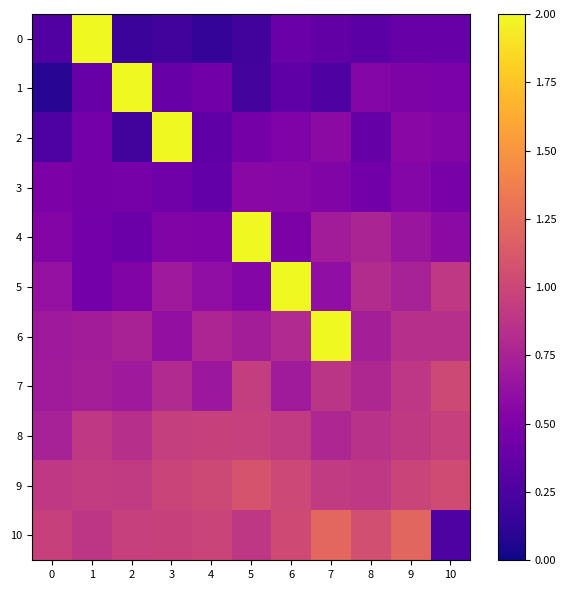

Between 2 and 8, which series saw the biggest shift?

row_1